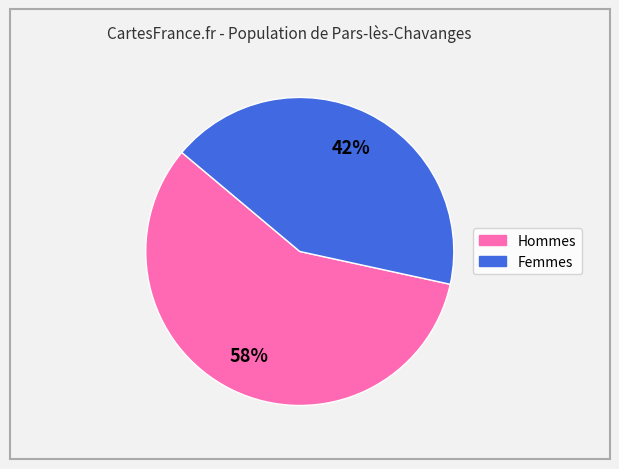

To the nearest percent, what is the average slice percentage?

50%